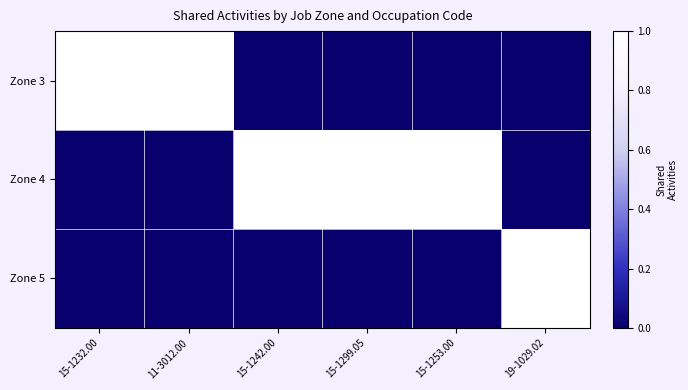

Which series has the largest total across all categories?

Zone 4